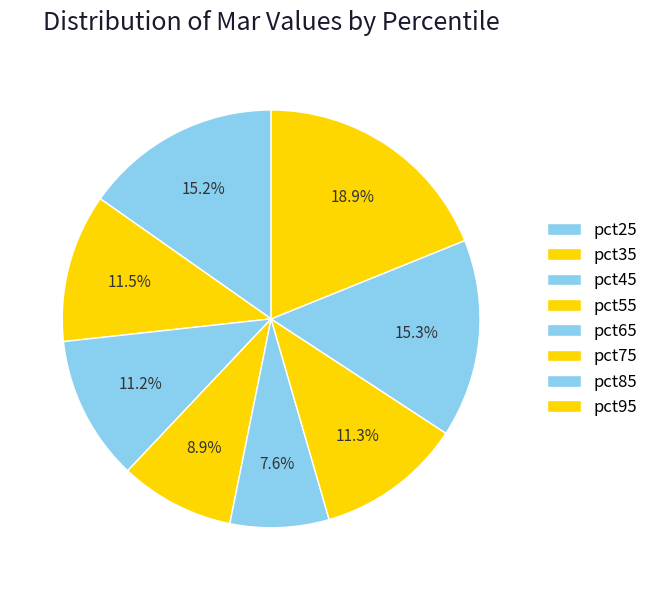

To the nearest percent, what is the average slice percentage?

12%